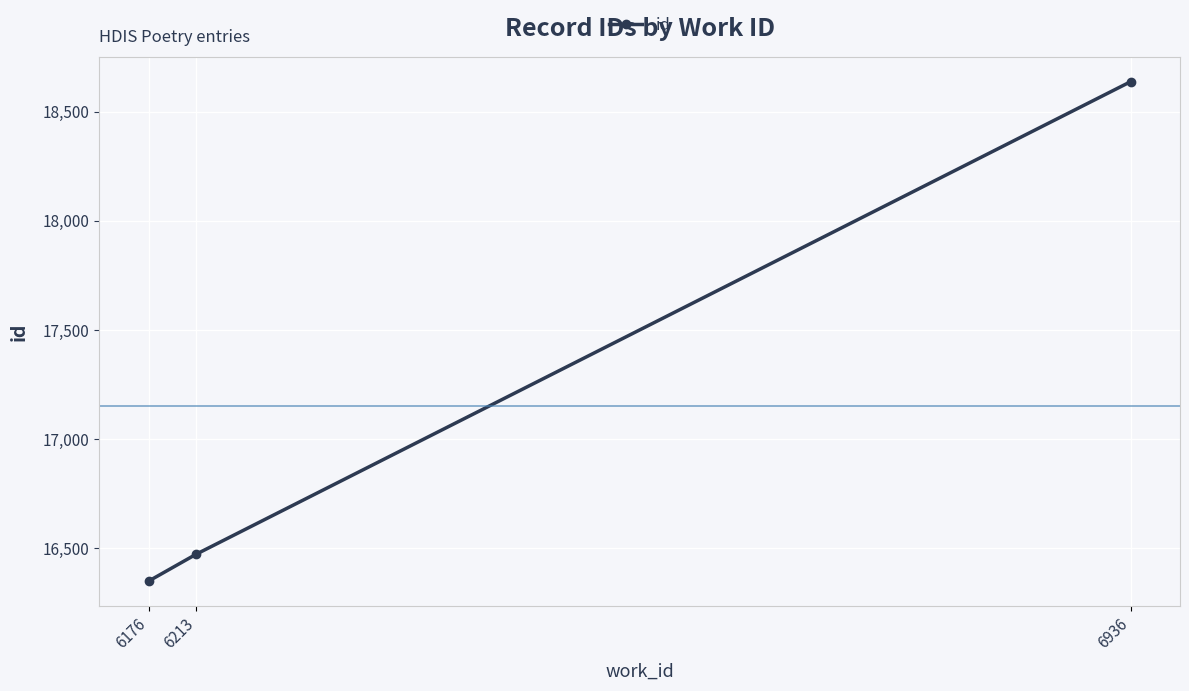

What is the sum of all values?

51459